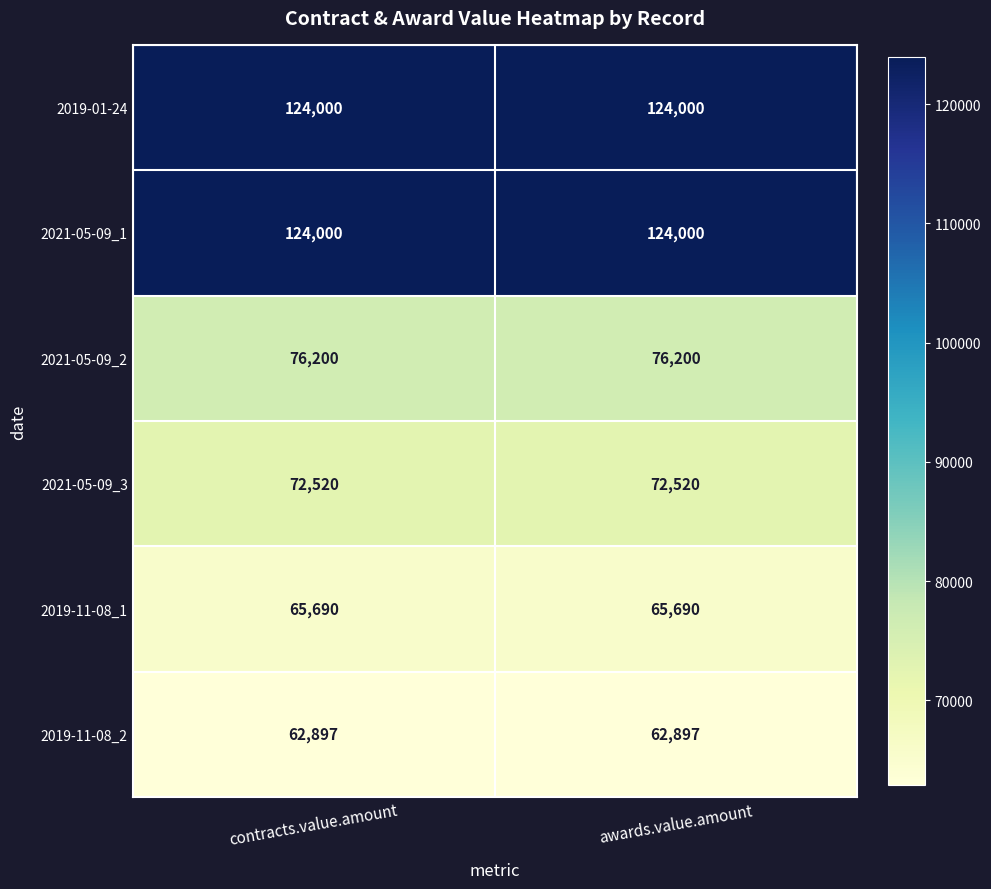

At how many categories does at least one series exceed 80561?

2